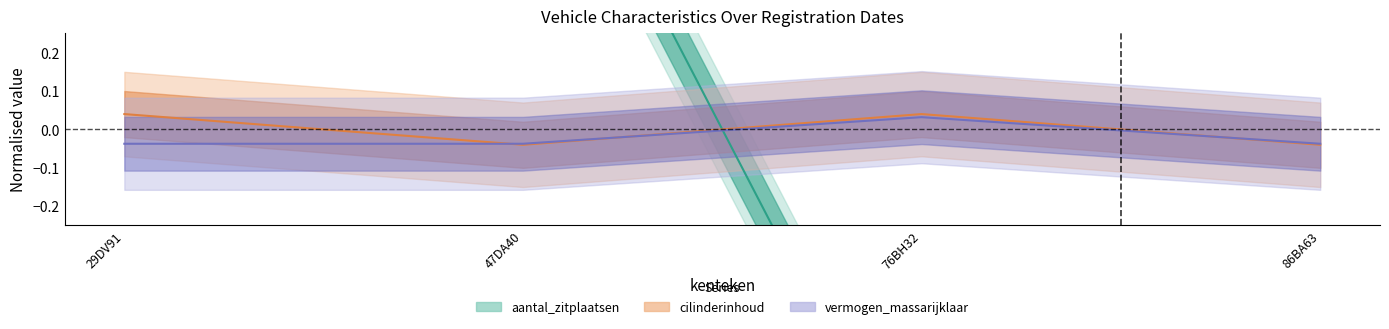

Which series has the largest total across all categories?

aantal_zitplaatsen